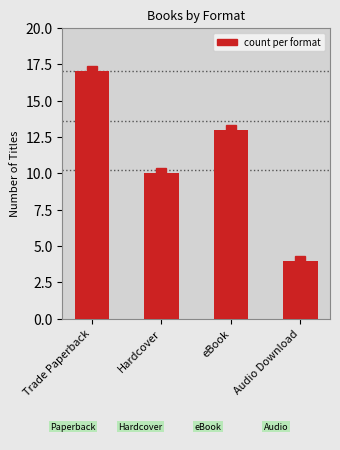

Are the bars grouped side by side (vs. stacked)?

No